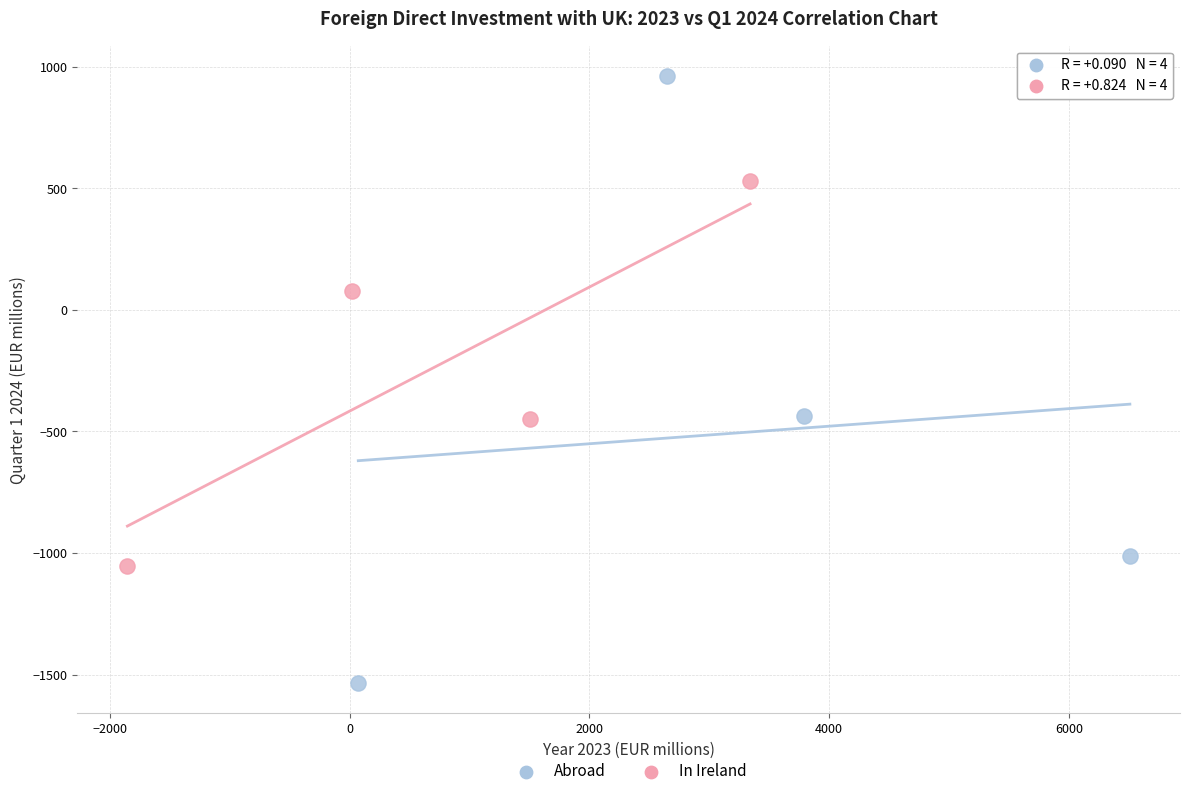

What are all the series names shown in the legend?

Abroad, In Ireland